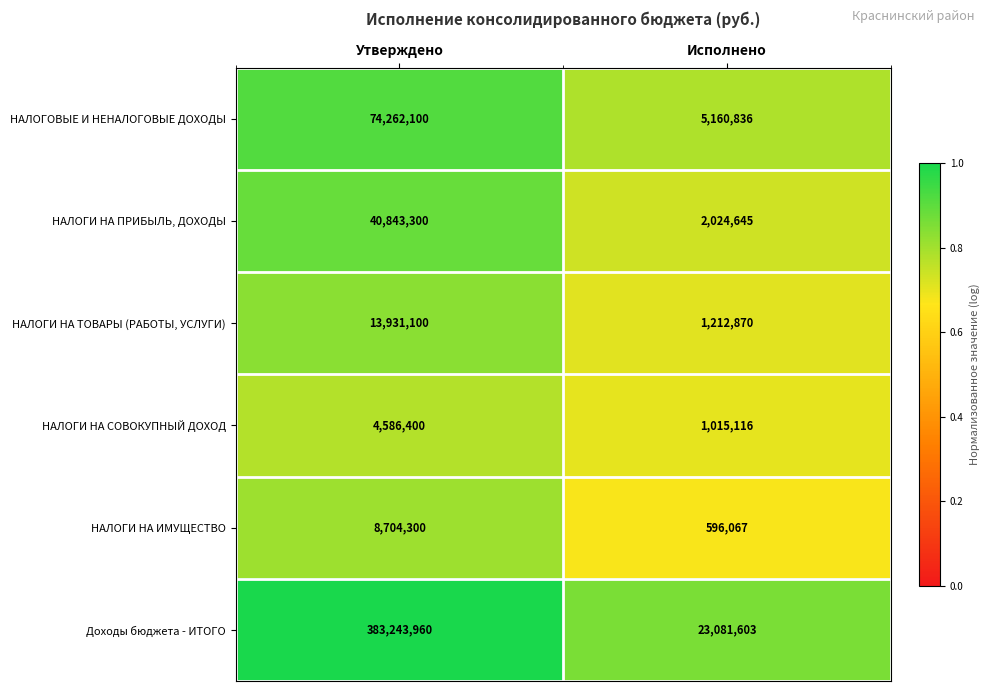

At which label does НАЛОГИ НА ИМУЩЕСТВО reach its peak?

Утверждено